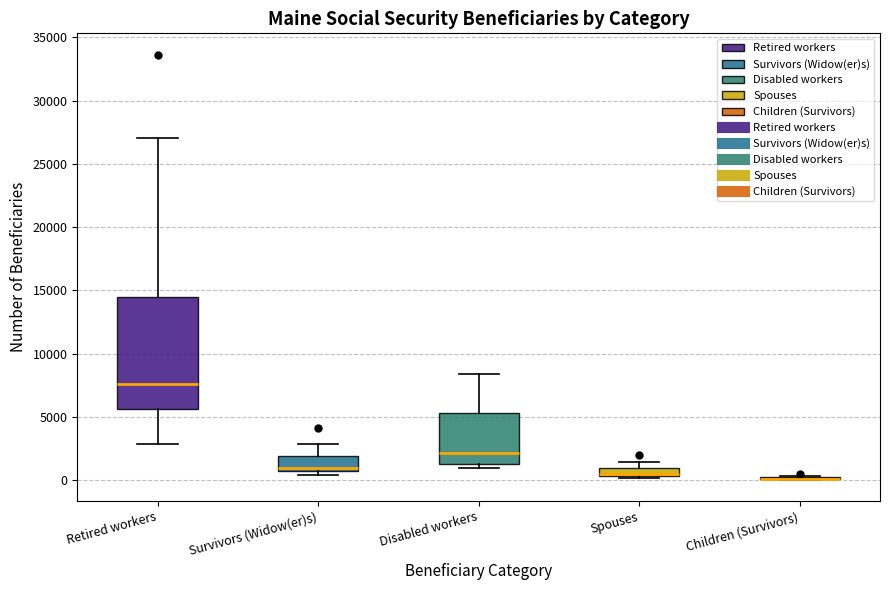

Where is the lower edge of the box for Retired workers on the y-axis? The values are not printed on the chart, so give them approximately, as read against the axis.

5500